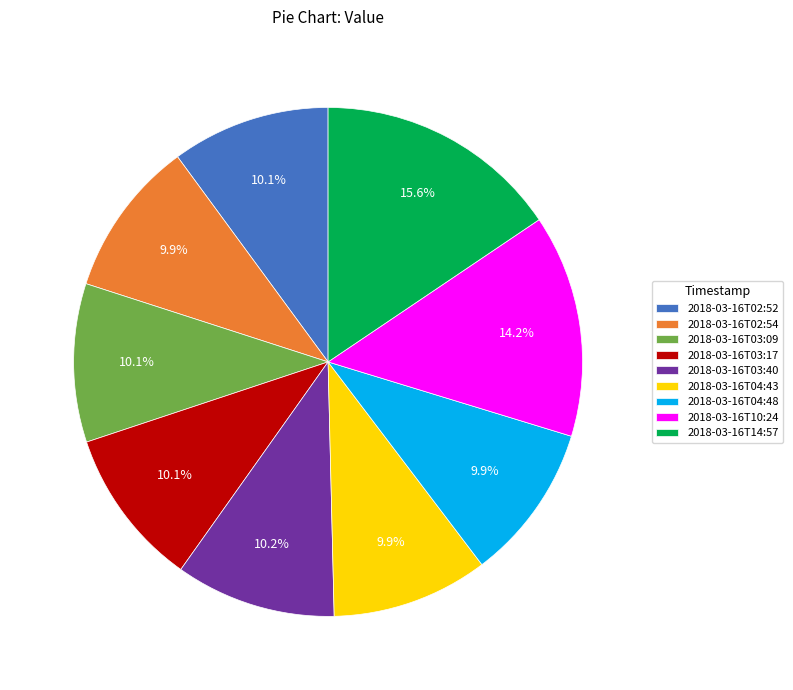

Does 2018-03-16T04:48 represent more than half of the total?

No